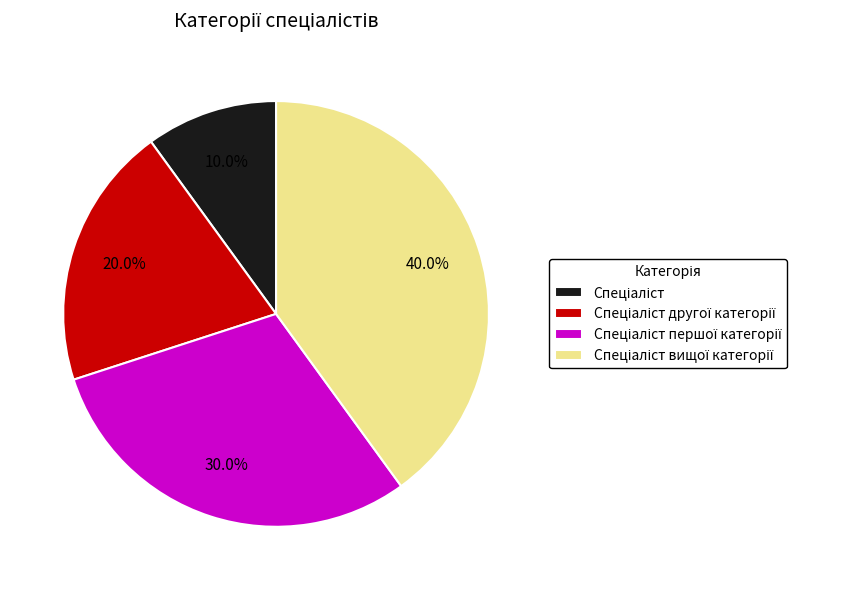

Is there a majority slice in this chart?

No